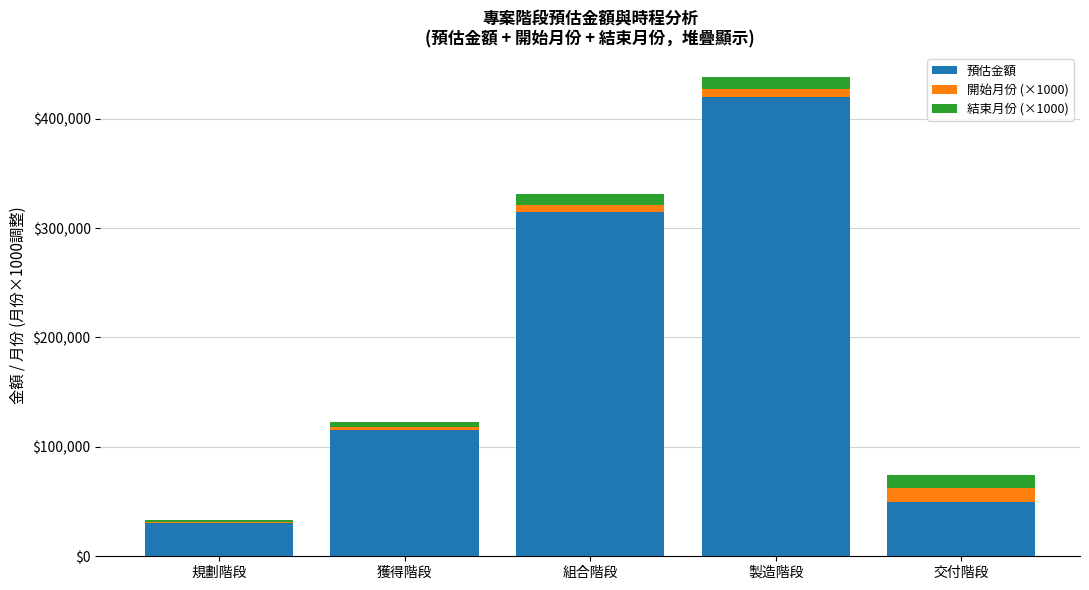

Count the number of categories in the chart.

5